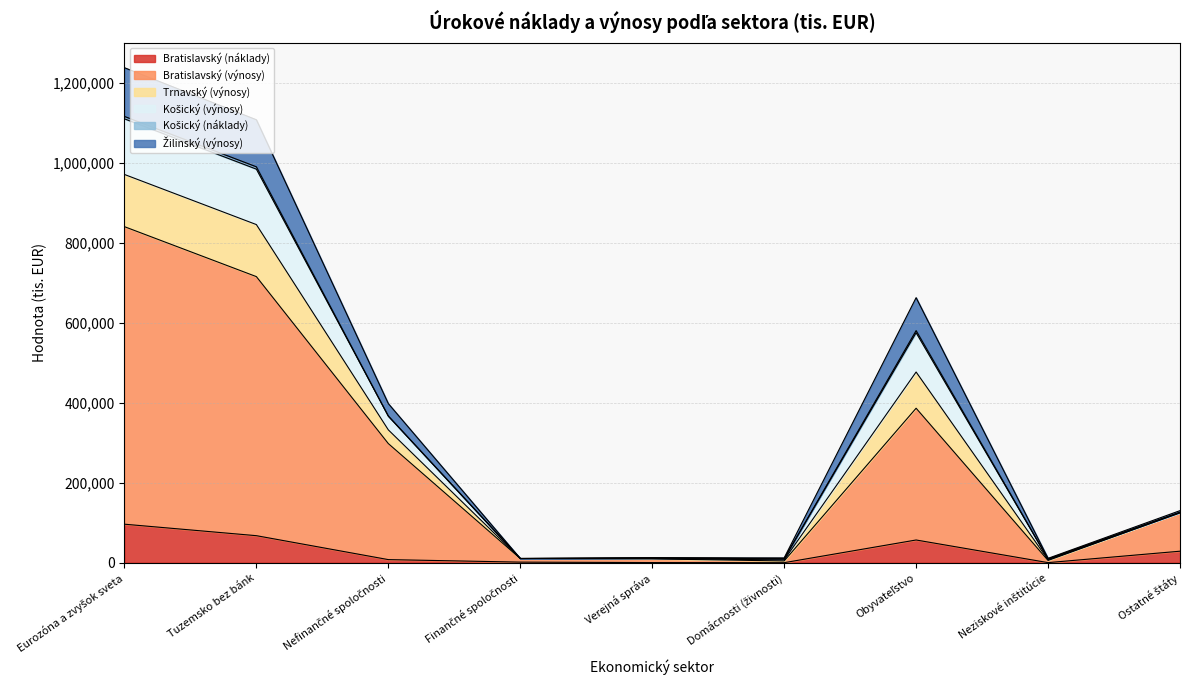

What is the maximum value for Bratislavský (náklady)?

96272